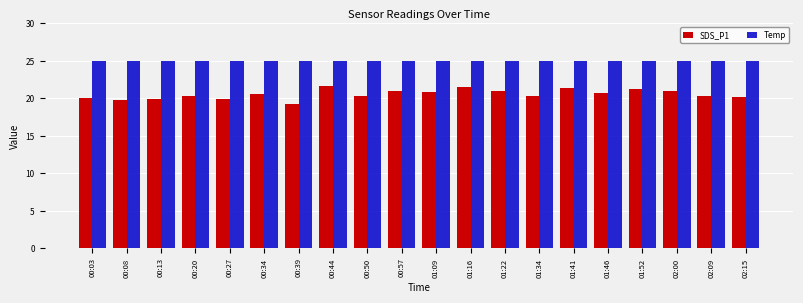

What is the sum of the Temp values at 00:50 and 01:46?

49.8